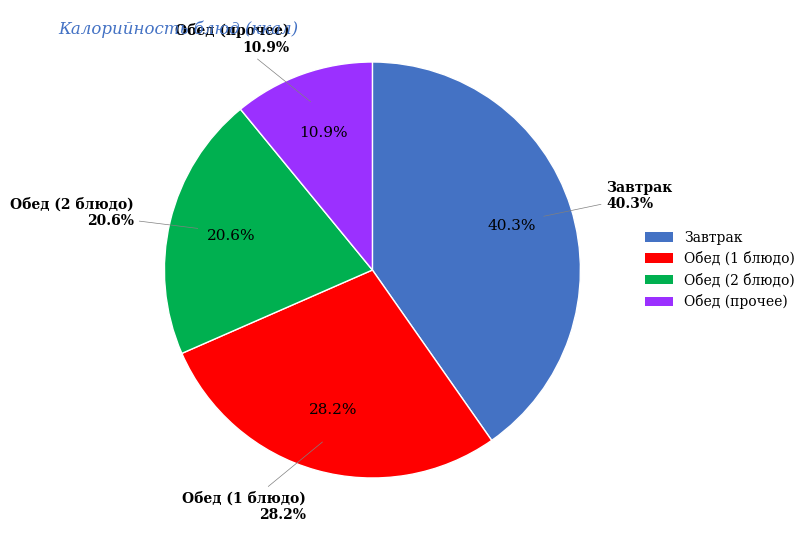

Count the number of slices in the pie.

9